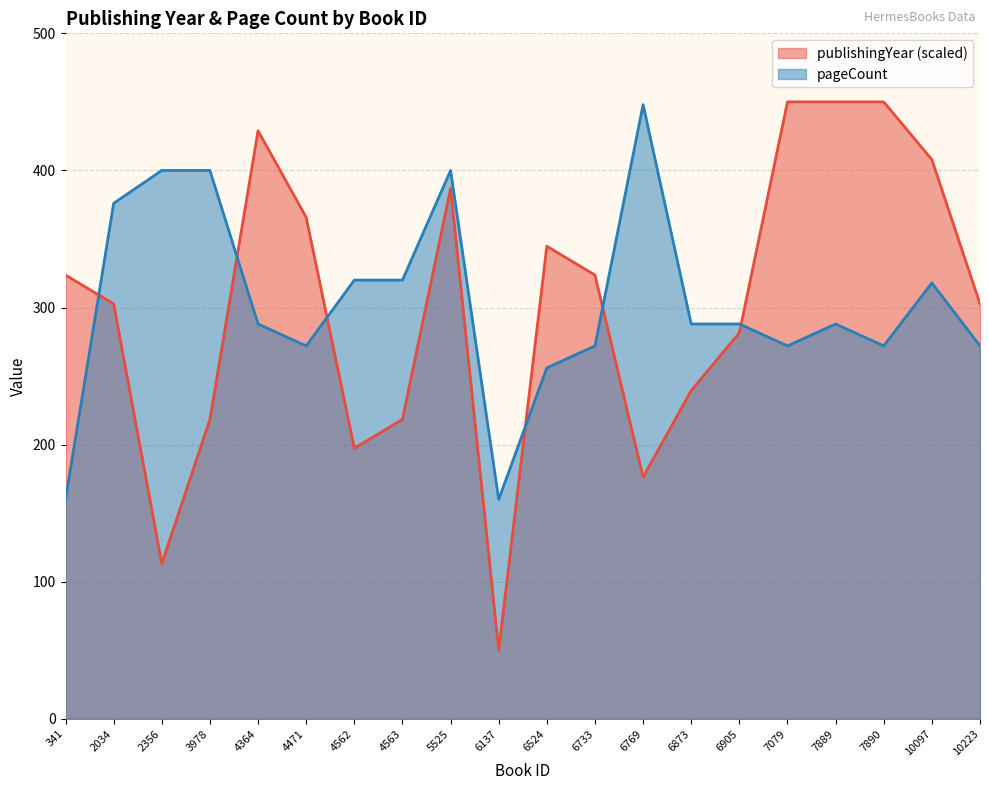

How many interior local valleys does the pageCount series have?

4